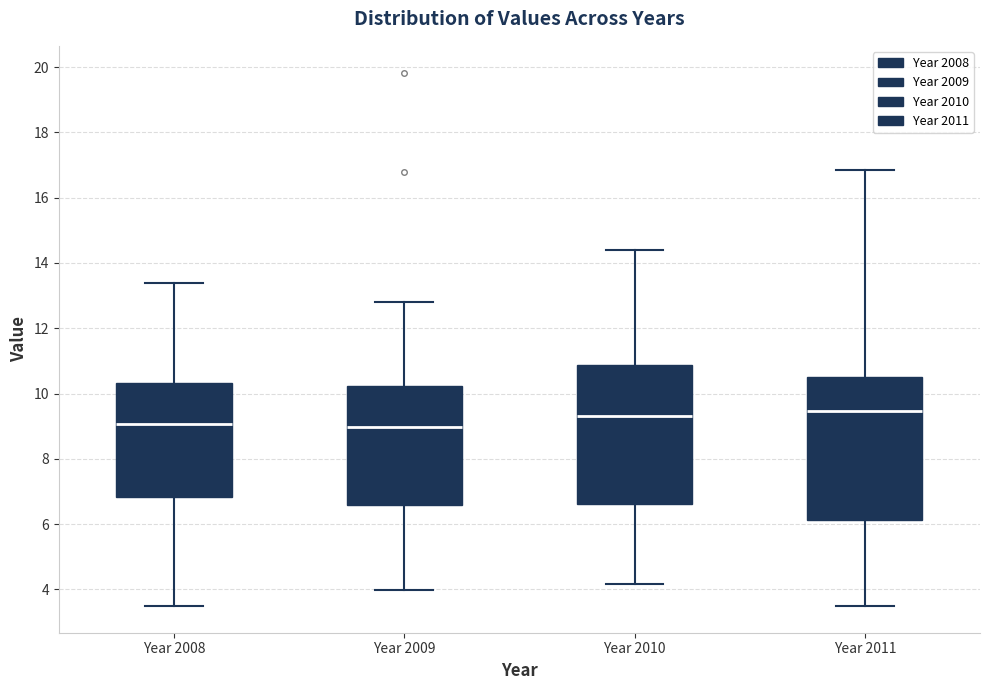

Reading left to right, read every box against the y-axis: the position of its median line, the range the box covers, and the ends of its whiskers. The values are not printed on the chart, so give them approximately, as read against the axis.

Year 2008: median 9.0, box 6.8 to 10.4, whiskers 3.4 to 13.4
Year 2009: median 9.0, box 6.6 to 10.2, whiskers 4.0 to 12.8
Year 2010: median 9.4, box 6.6 to 10.8, whiskers 4.2 to 14.4
Year 2011: median 9.4, box 6.2 to 10.6, whiskers 3.4 to 16.8